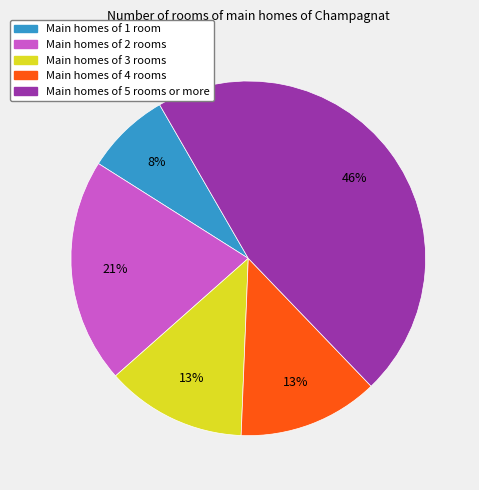

Does any single category account for the majority?

No